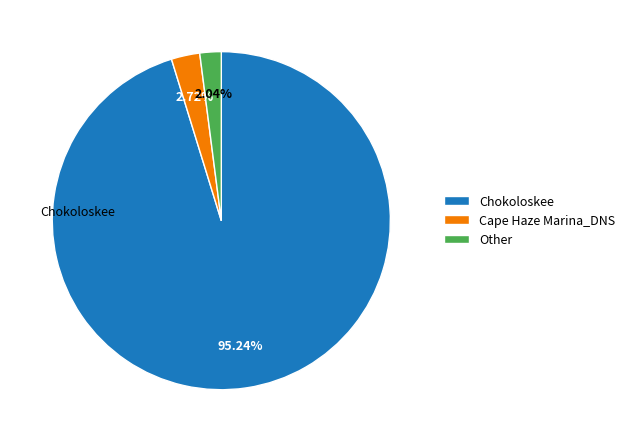

To the nearest percent, what is the difference between the largest and smallest slice percentages?

93%